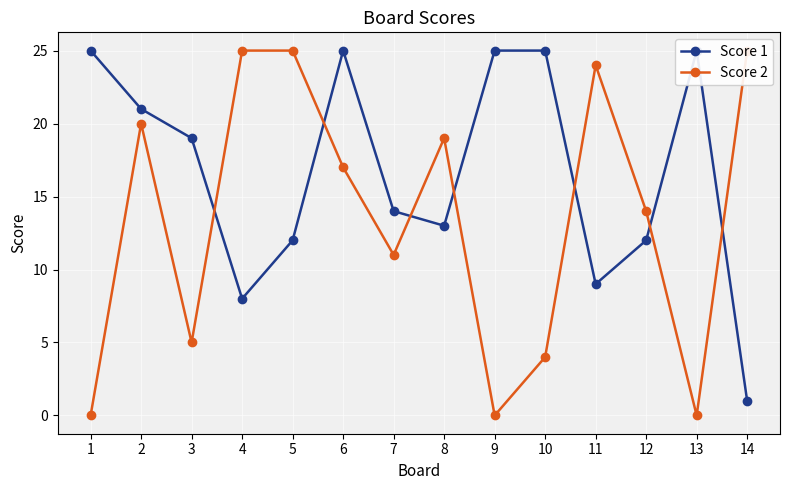

List the series in order of their peak value, lowest first.

Score 1, Score 2